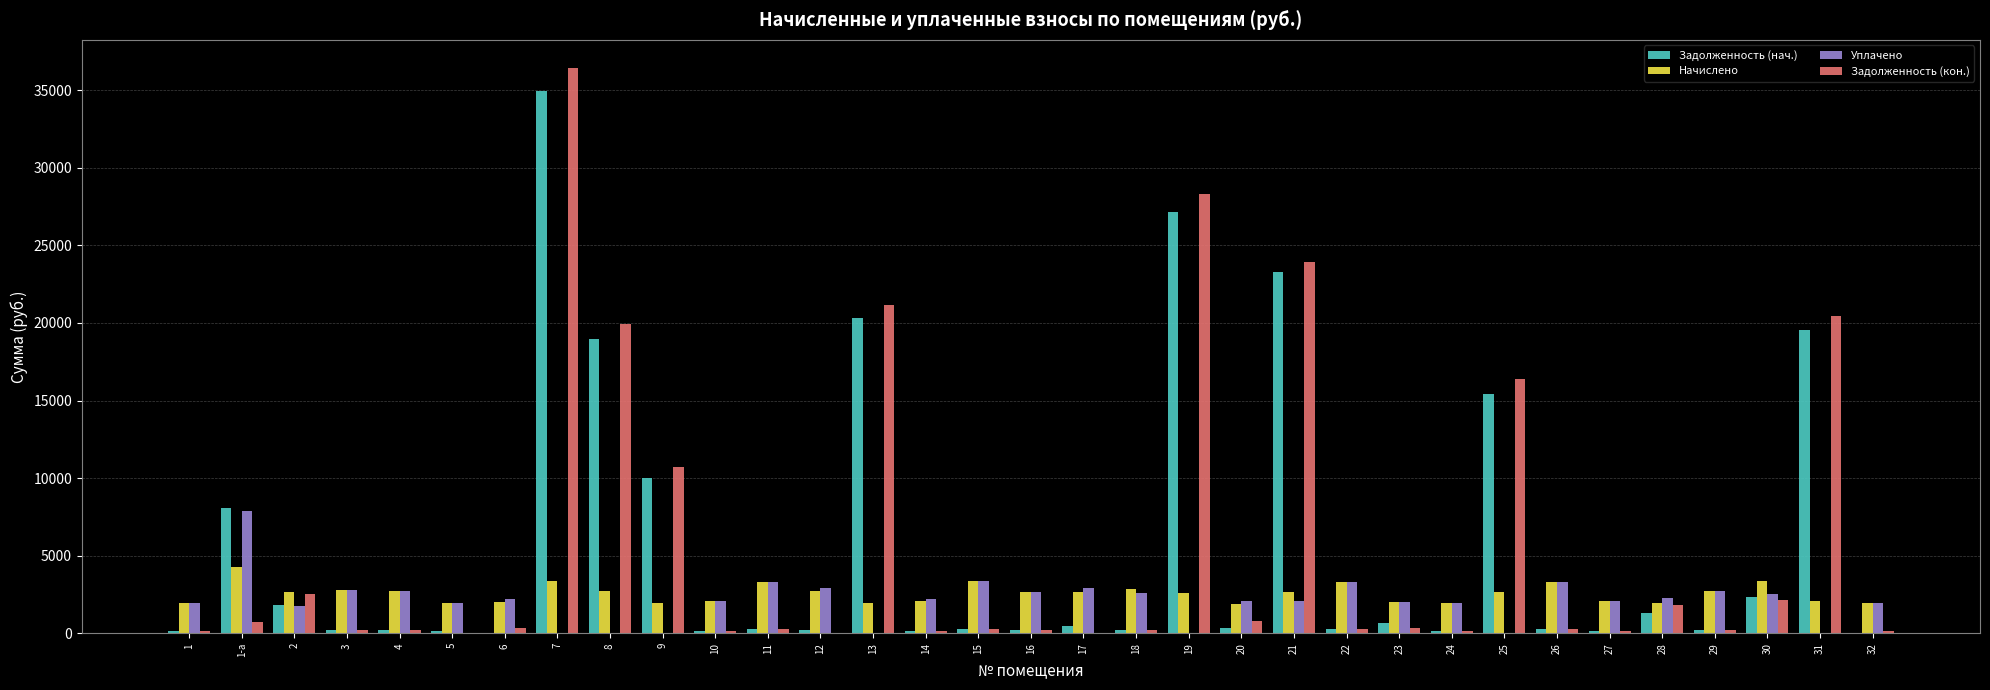

What value does the Начислено series have at 10?

2060.6